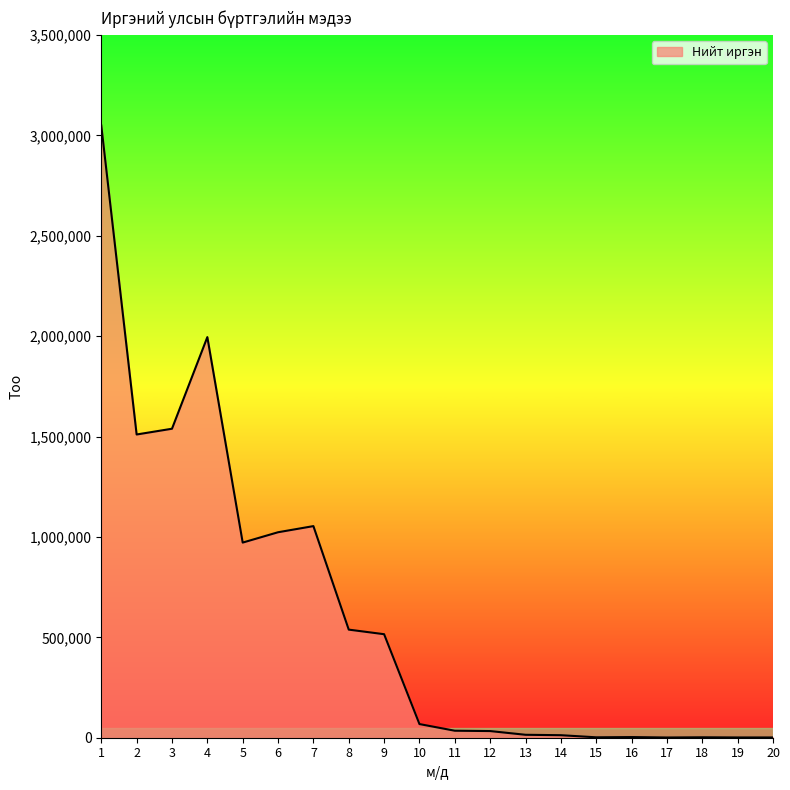

What is the maximum value shown in the chart?

3048839